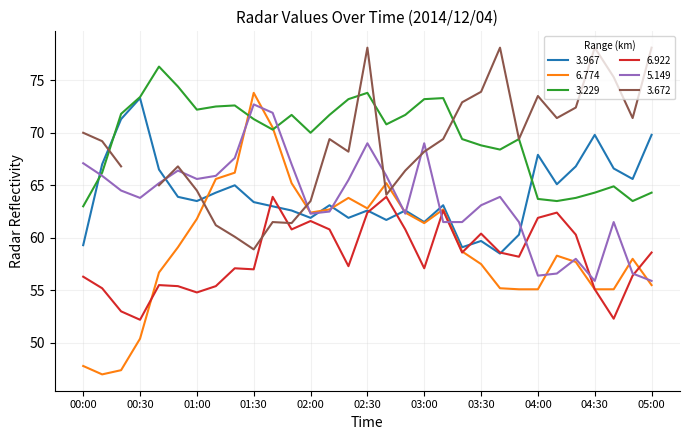

The 3.967 series shows 33.0 at 00:40. True or false?

False